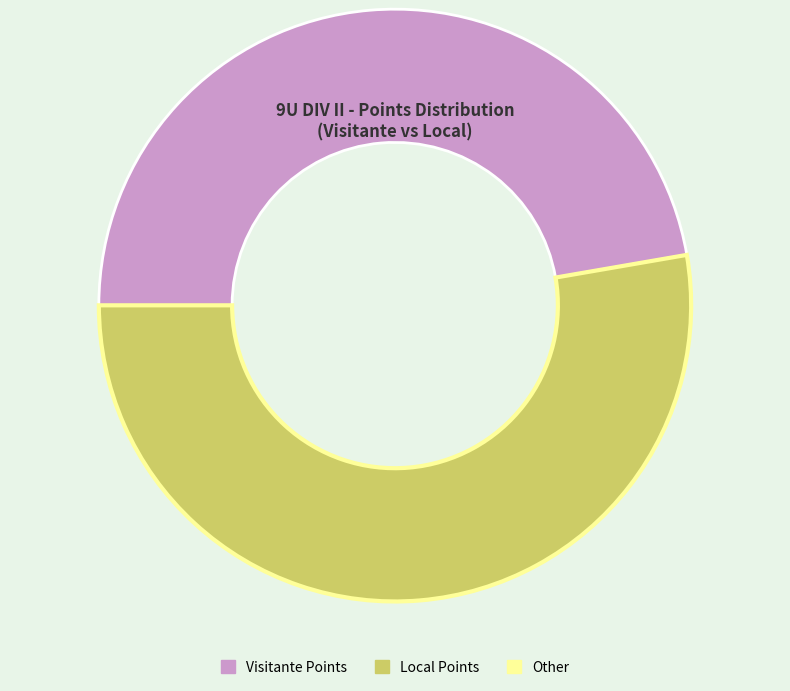

Is there any slice that represents more than half of the pie?

Yes